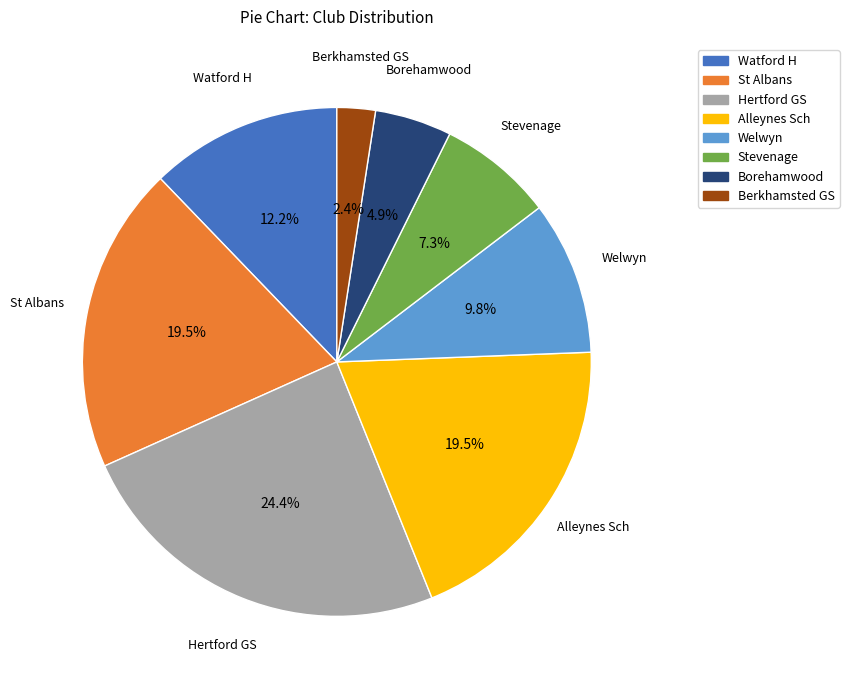

To the nearest percent, what is the combined percentage of St Albans and Welwyn?

29%